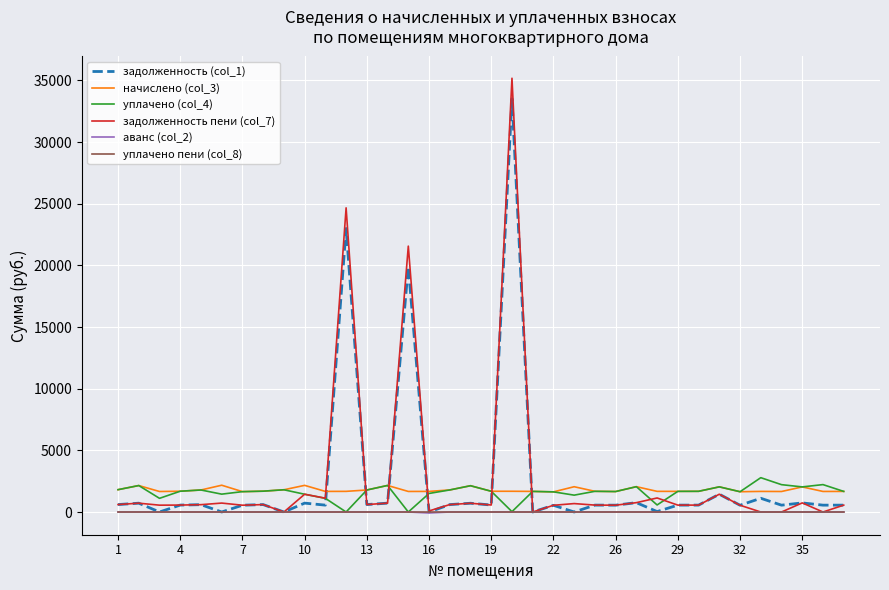

True or false: начислено (col_3) and аванс (col_2) intersect in this chart.

False